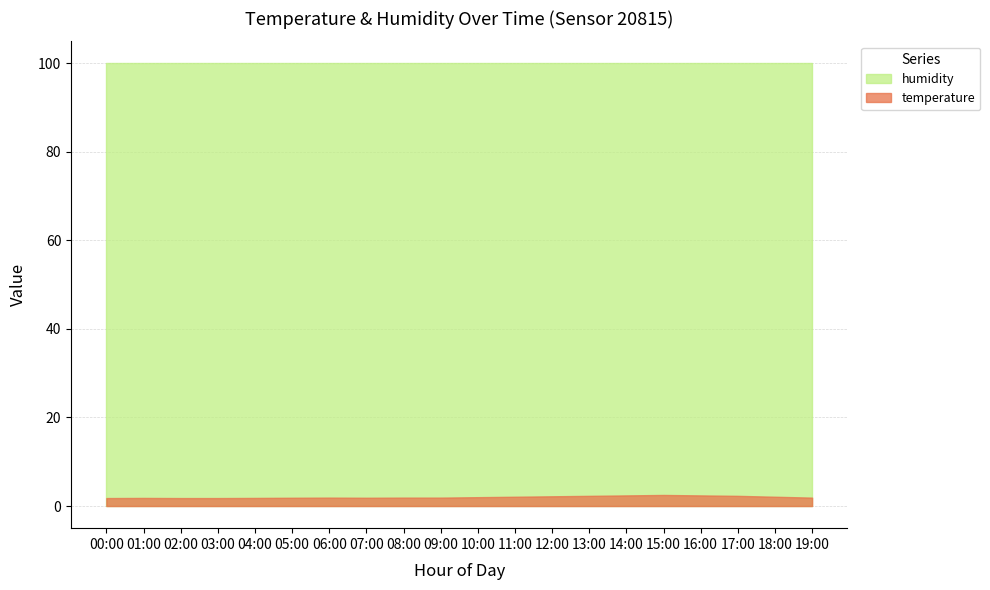

True or false: humidity has more than 0 interior local peaks.

False